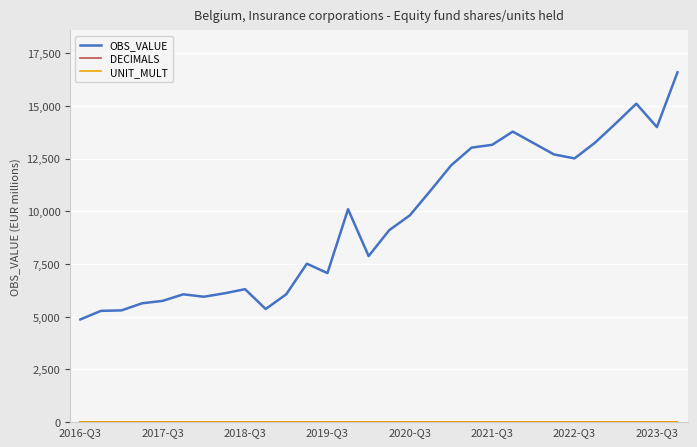

How many lines are shown in the chart?

3